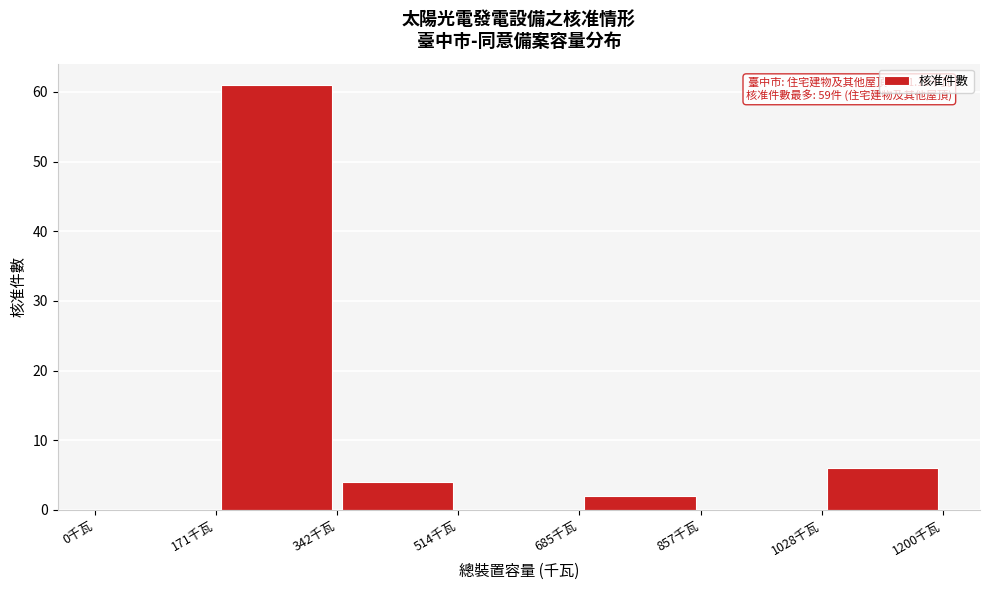

Which range on the x-axis has the tallest bar?

180 to 340